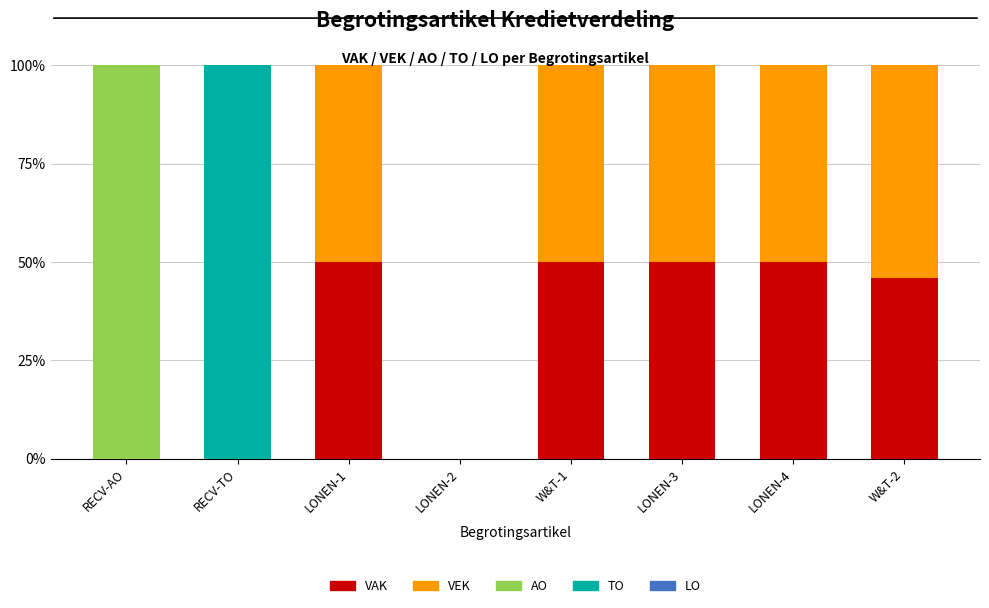

The value of VAK at LONEN-1 is 74.1. True or false?

False